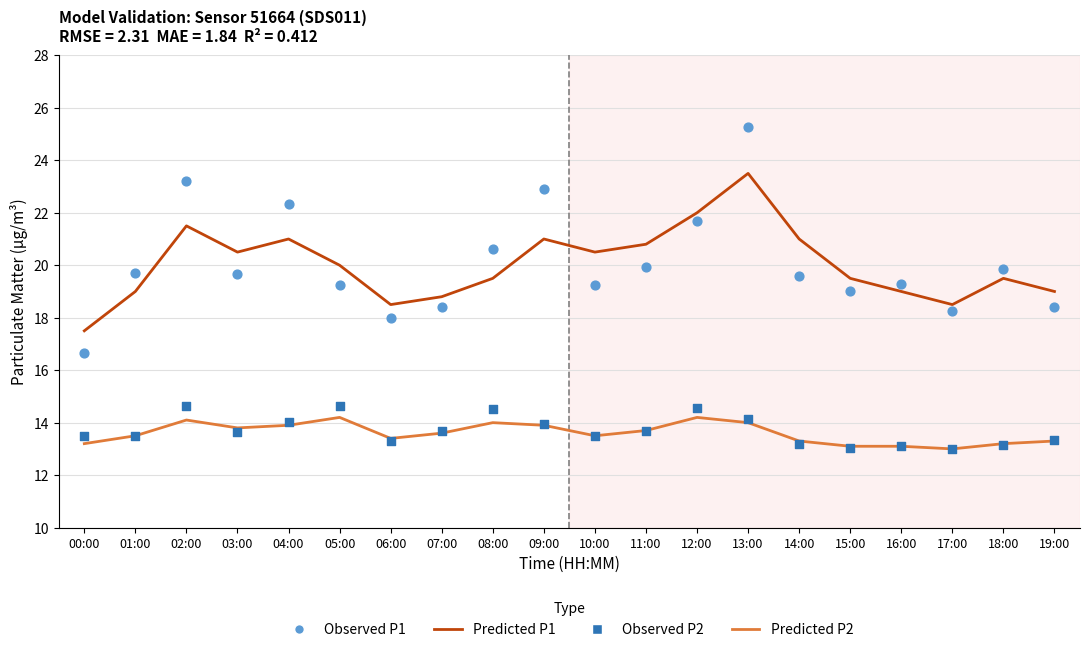

What are all the series names shown in the legend?

Predicted P1, Predicted P2, Observed P1, Observed P2